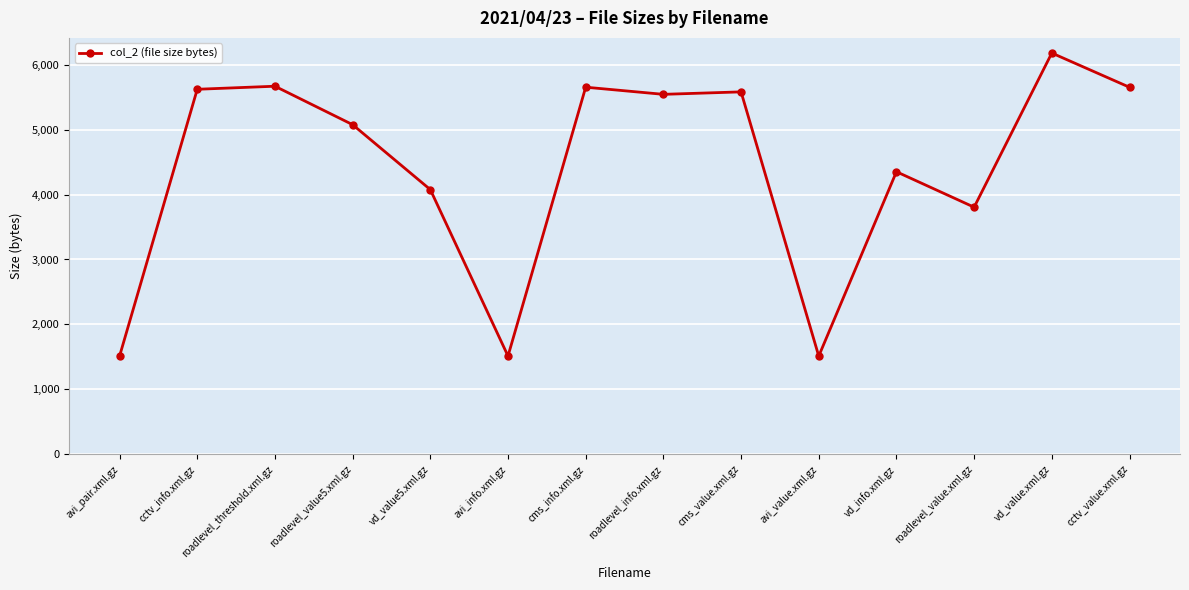

How many data points are less than 5543?

7